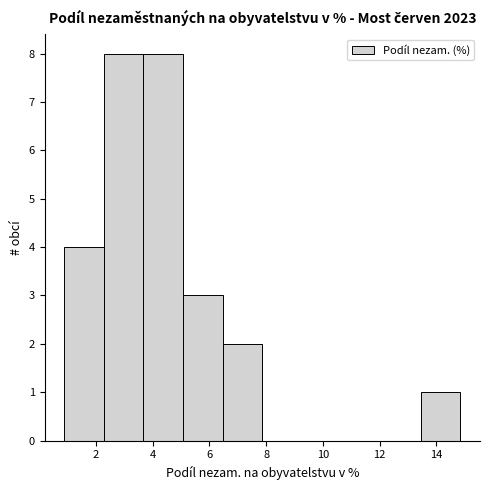

Reading left to right, list every bar in this chart as the range it spans on the x-axis followed by its height. Neither the bar edges nor the heights are printed on the chart, so give them approximately, as read against the axes.

0.8 to 2.2: 4
2.2 to 3.6: 8
3.6 to 5.0: 8
5.0 to 6.4: 3
6.4 to 7.8: 2
7.8 to 9.2: 0
9.2 to 10.6: 0
10.6 to 12.0: 0
12.0 to 13.4: 0
13.4 to 14.8: 1